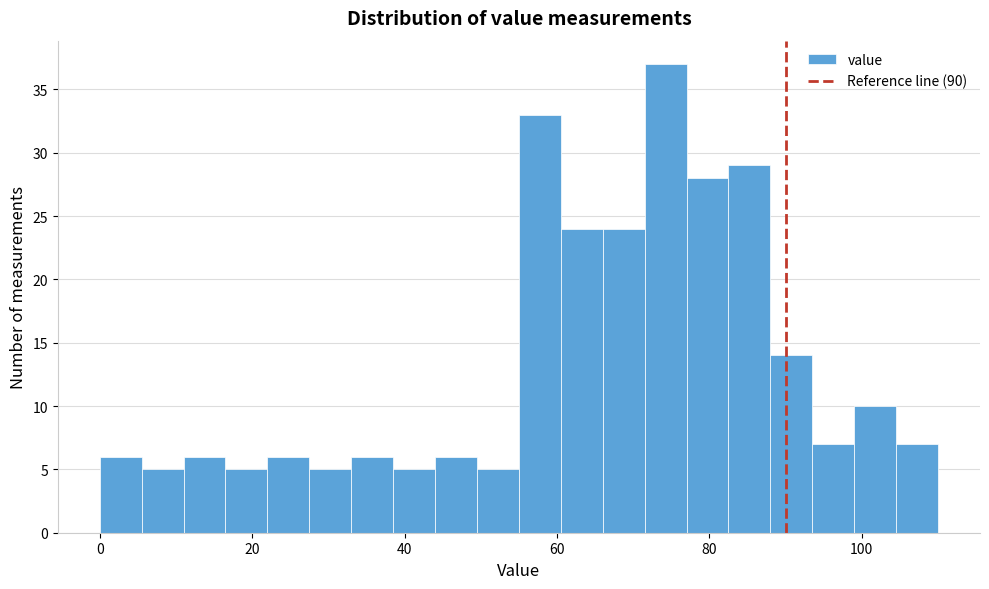

Around what value on the x-axis is the tallest bar? Give the approximate position of its centre, as read against the axis.

74